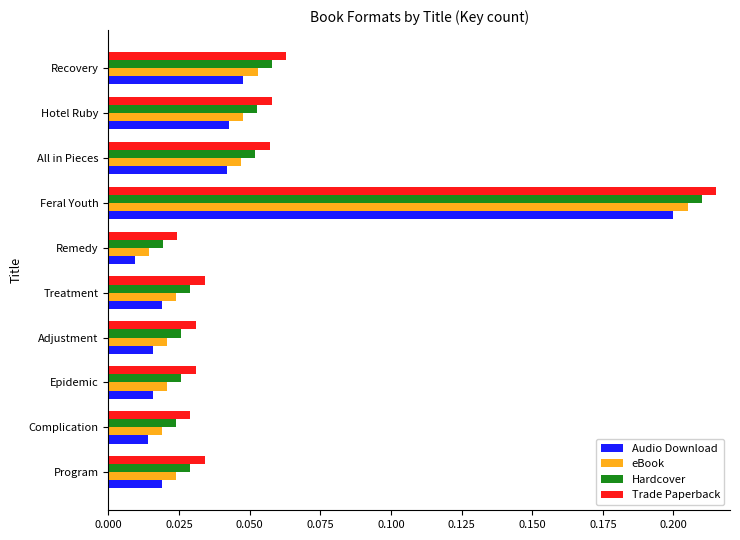

The value of eBook at Hotel Ruby is 0.1. True or false?

False